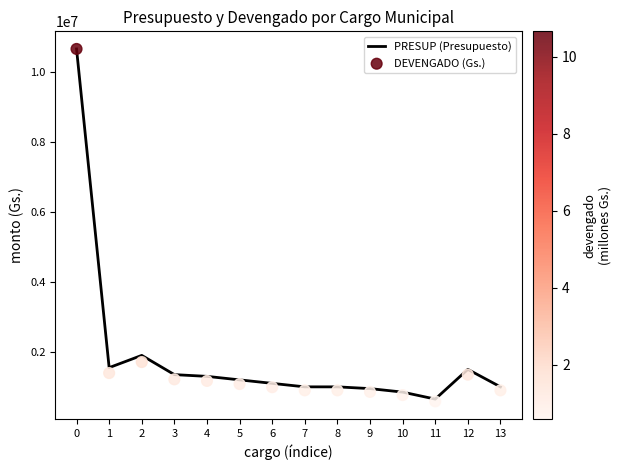

Which series reaches the minimum Y coordinate?

DEVENGADO (Gs.)